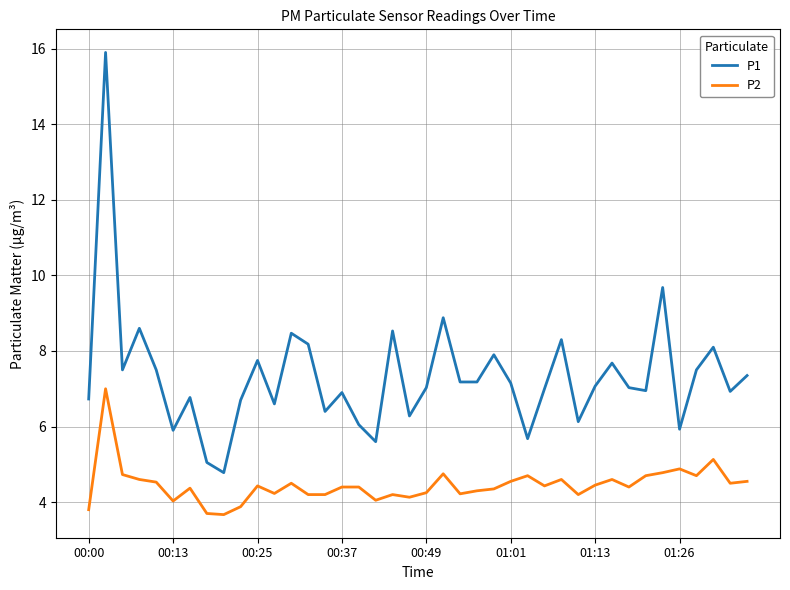

Which series has the largest total across all categories?

P1